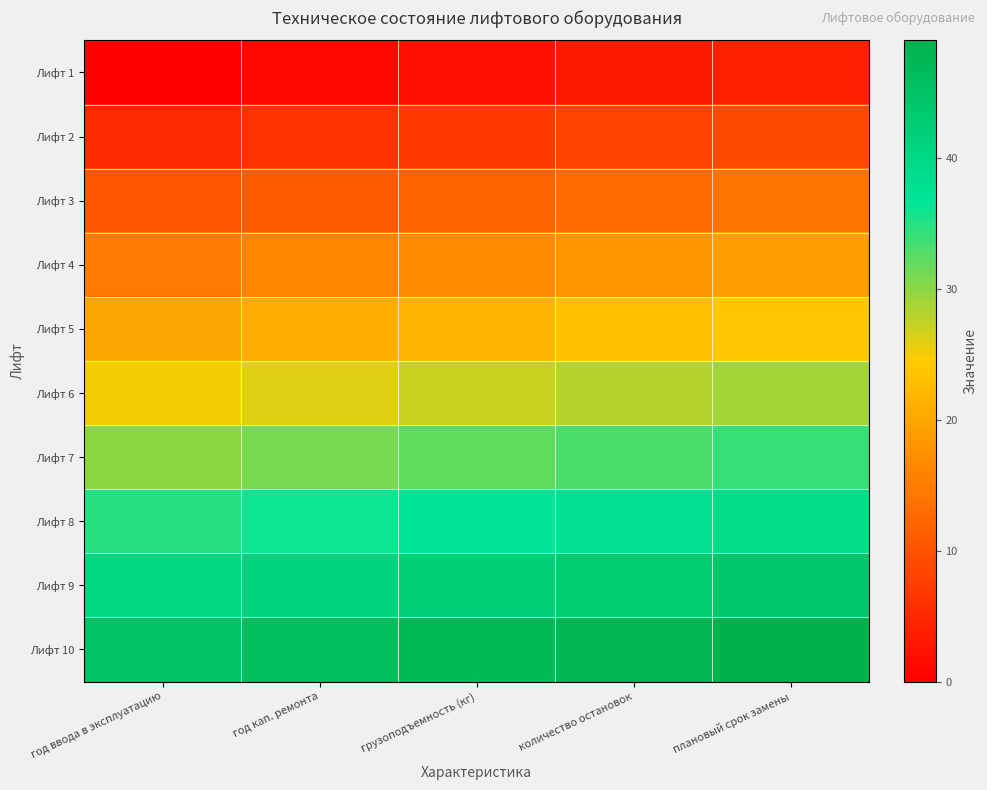

What is the total value across all series at плановый срок замены?

265